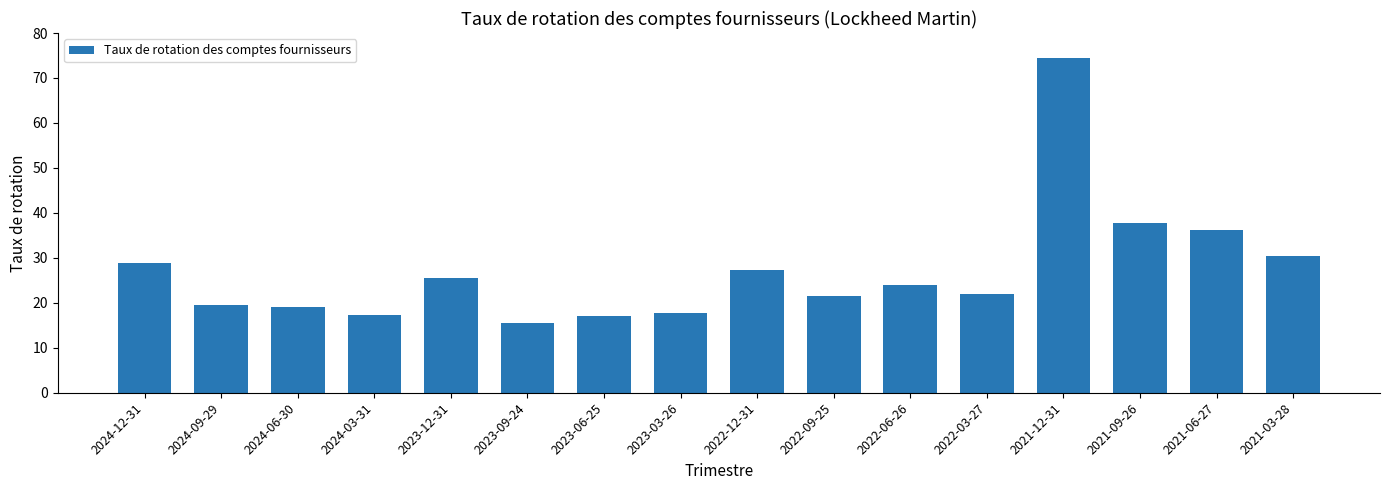

What is the value of the 16th bar from the left?

30.3